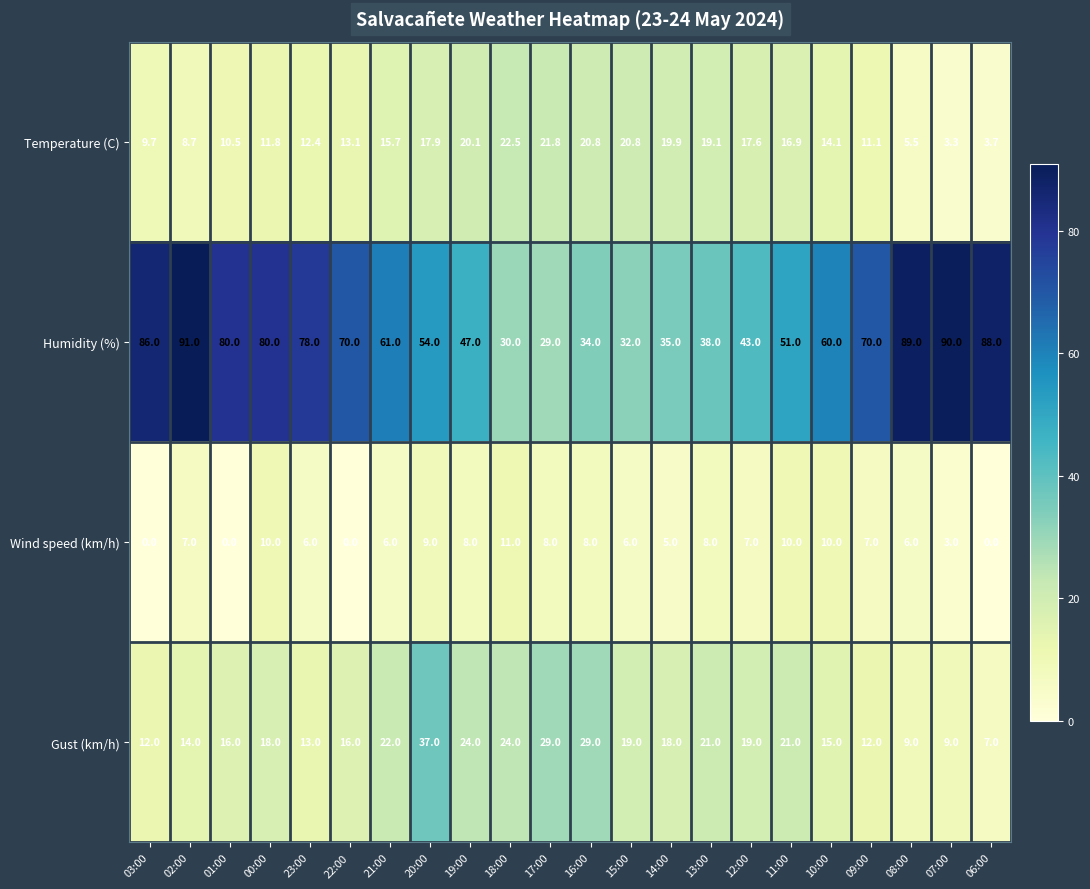

Rank the series at 23:00 from highest to lowest value.

Humidity (%), Gust (km/h), Temperature (C), Wind speed (km/h)